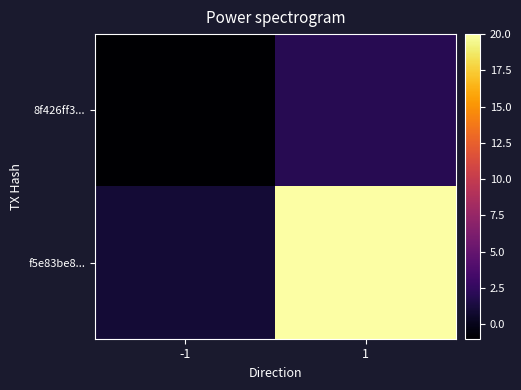

What is the difference between the highest and lowest values at -1?

2